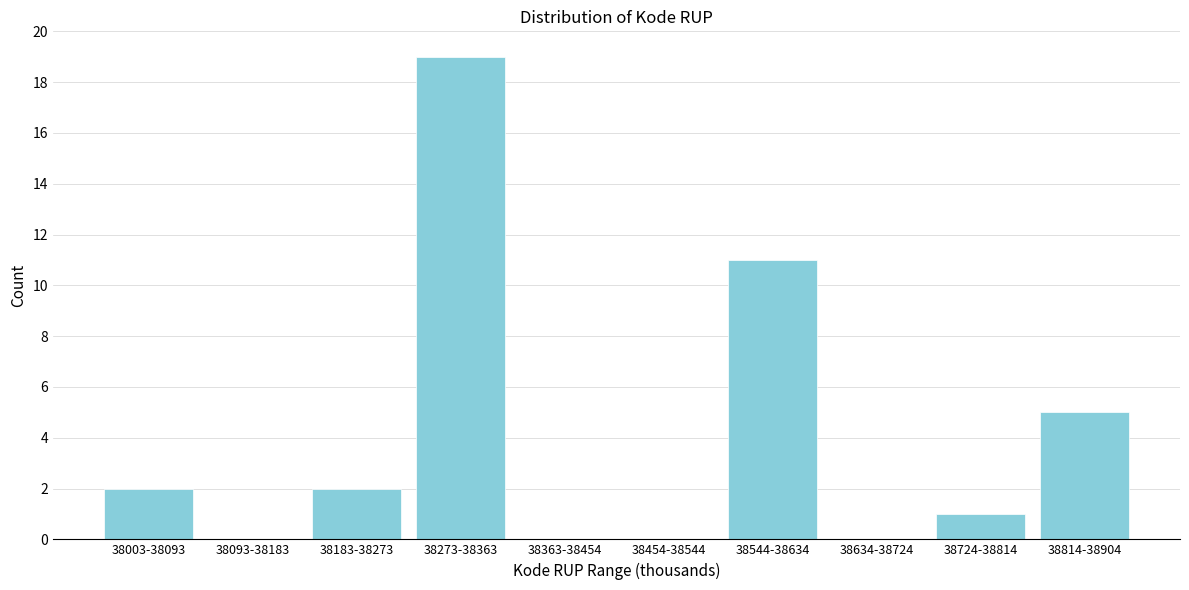

Reading left to right, extract all data points from this chart.

38003-38093=2	38093-38183=0	38183-38273=2	38273-38363=19	38363-38454=0	38454-38544=0	38544-38634=11	38634-38724=0	38724-38814=1	38814-38904=5